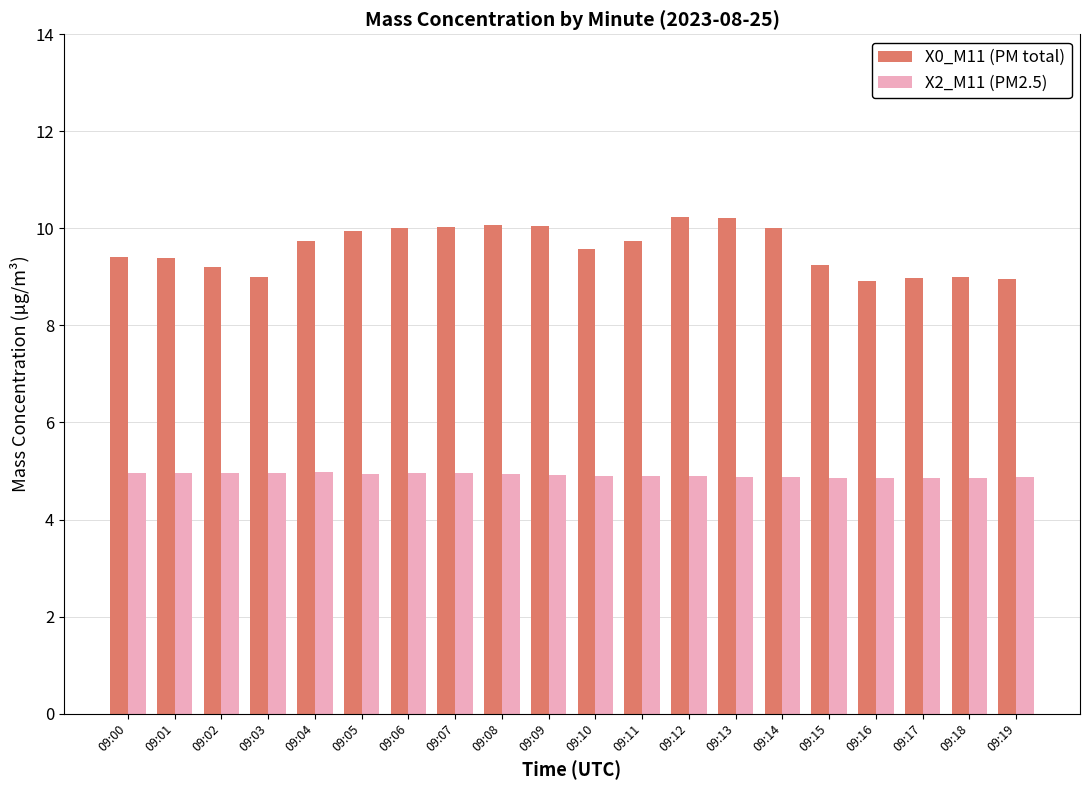

True or false: X2_M11 (PM2.5) has a value of 2.7 at 09:12.

False